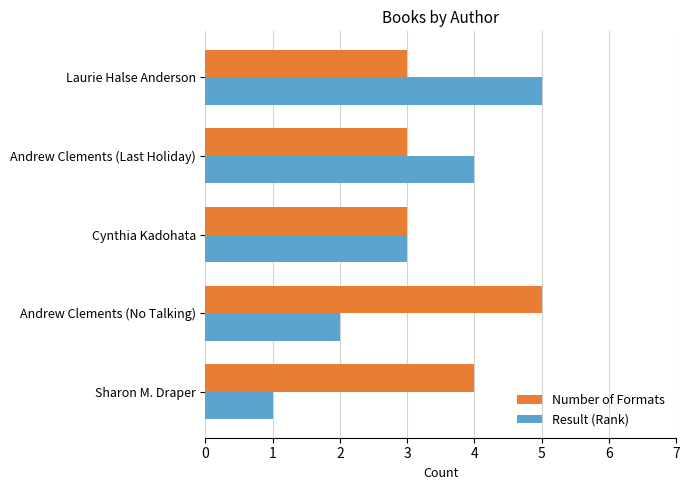

The value of Result (Rank) at Andrew Clements (No Talking) is 2. True or false?

True